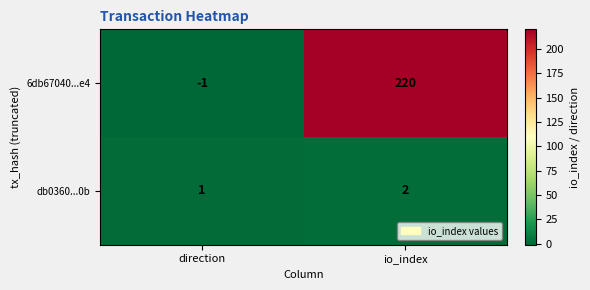

The 6db67040...e4 series shows 220 at io_index. True or false?

True